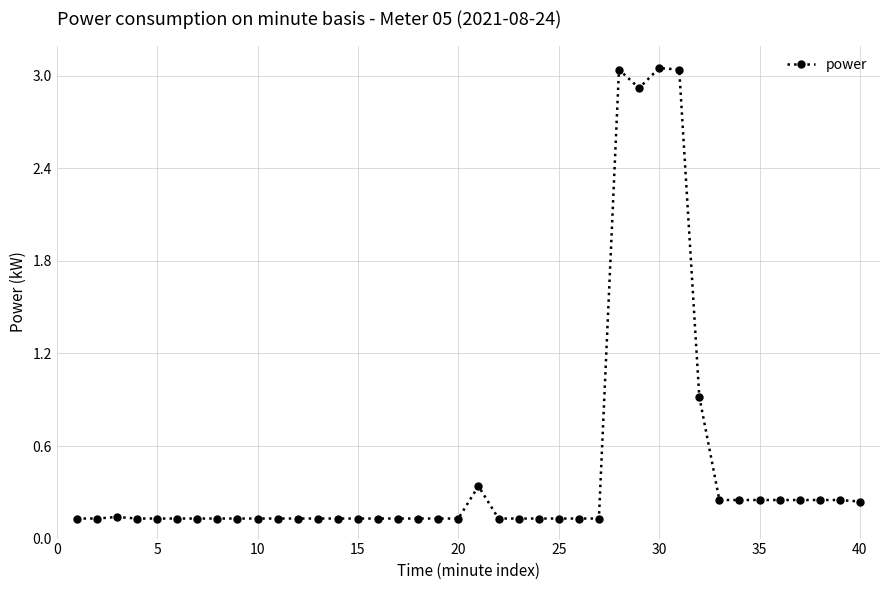

True or false: there are more than 1 points higher than both neighbors.

True